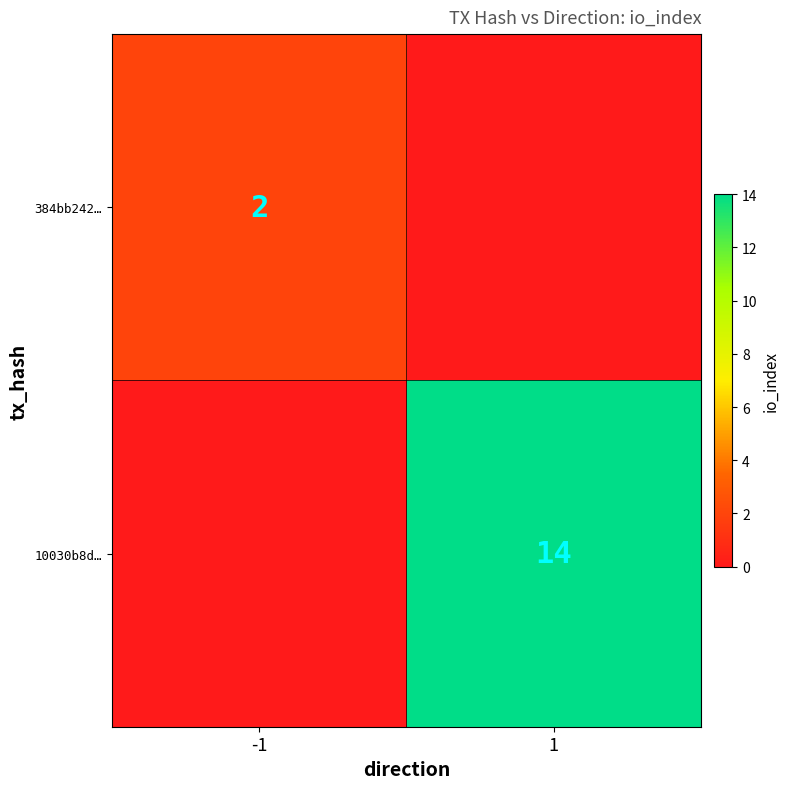

What is the difference between the 10030b8d… values at -1 and 1?

14